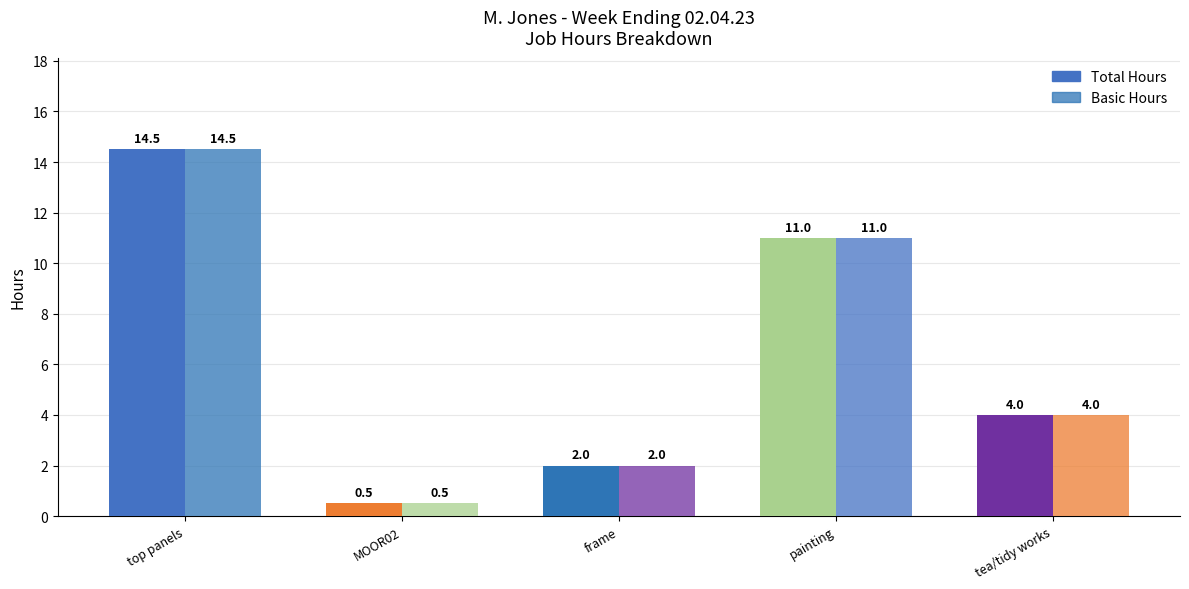

Which category has the highest value in the Total Hours series?

top panels